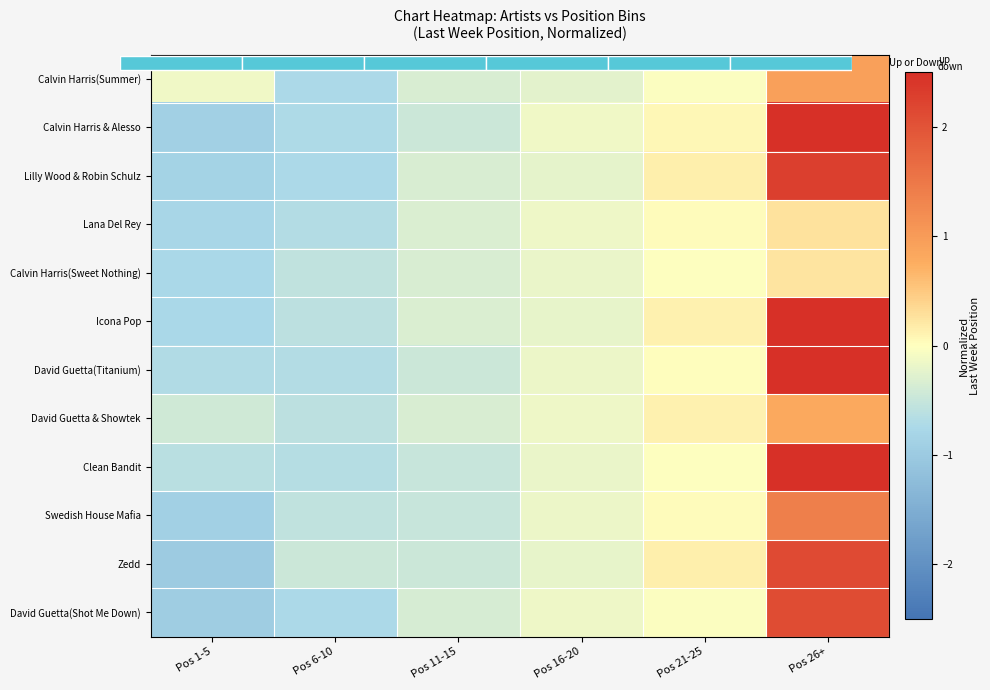

Is it true that row_6 equals -0.7 at Pos 6-10?

True